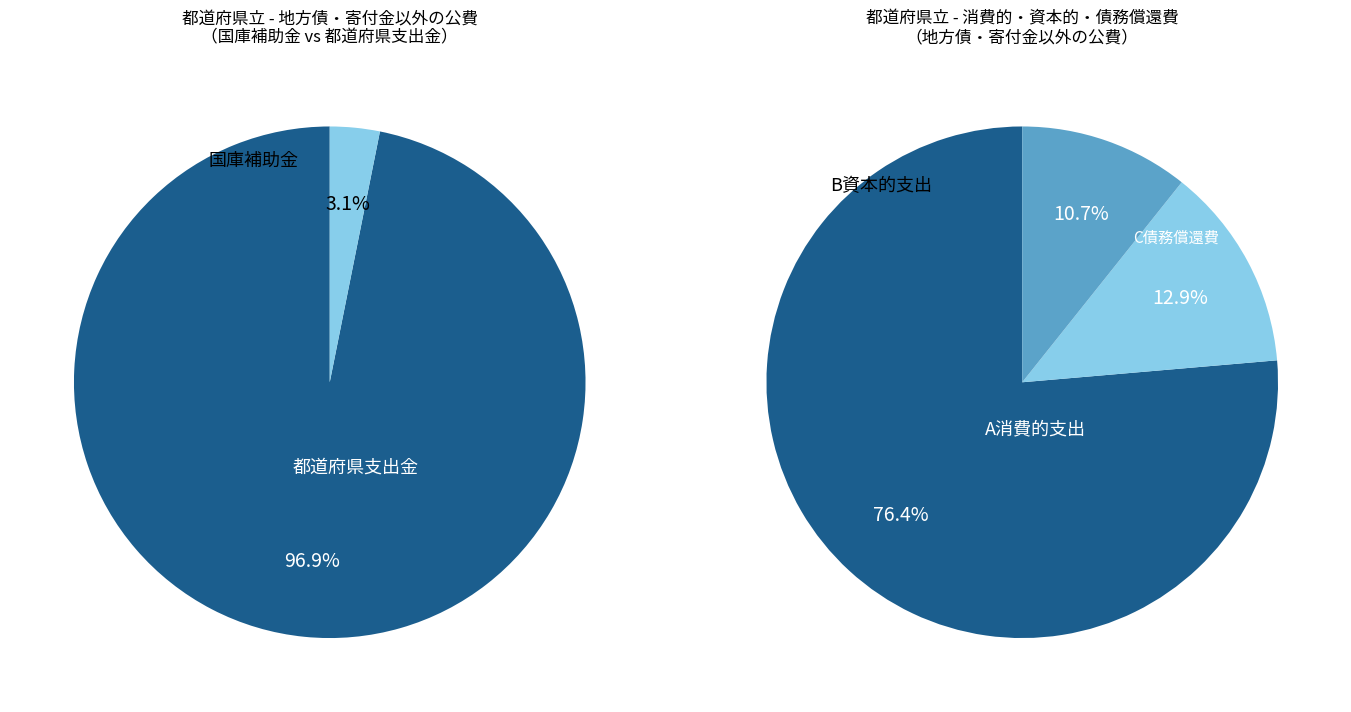

How many slices are in this pie chart?

3